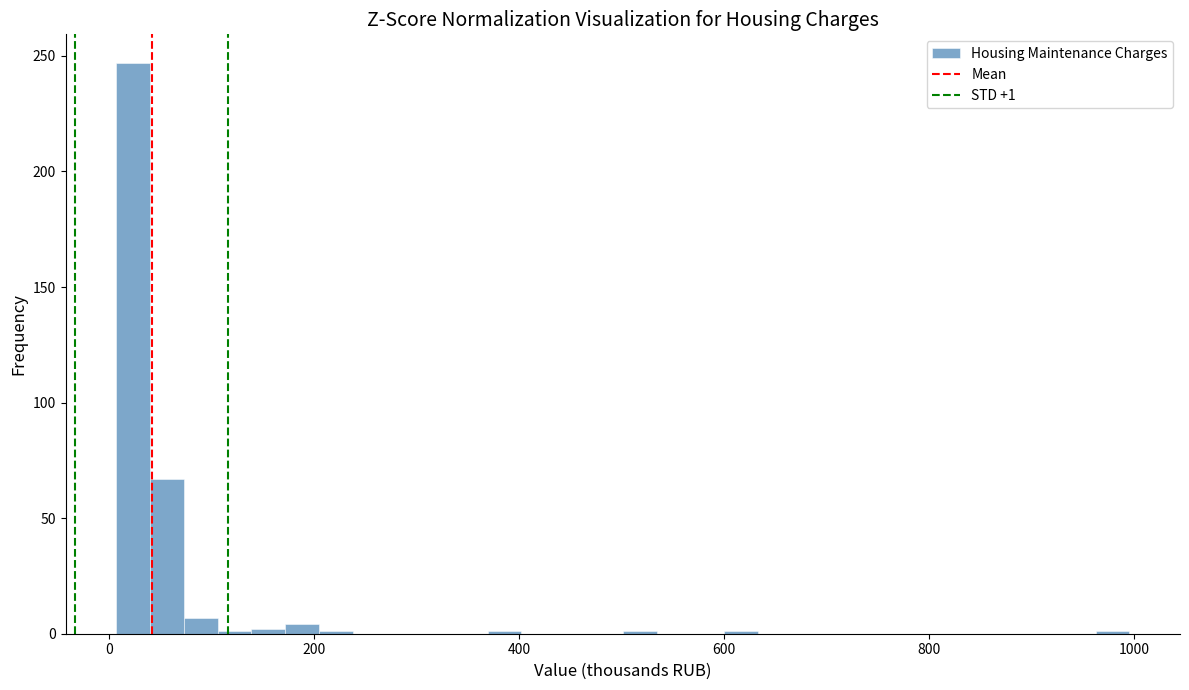

Read against the x-axis, roughly where is the centre of the tallest bar?

20